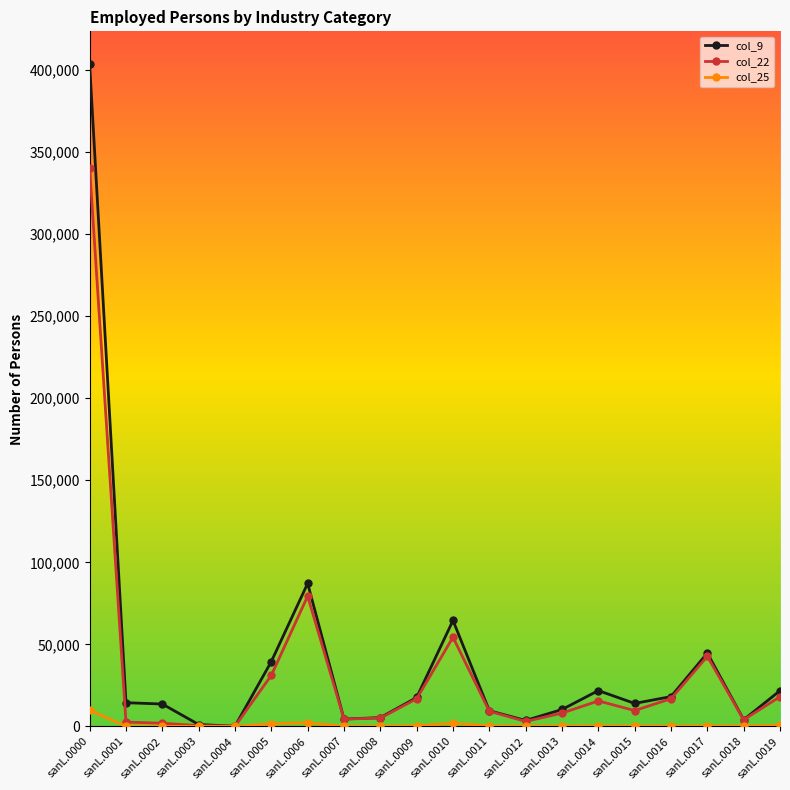

Which series has the largest range (max minus min)?

col_9